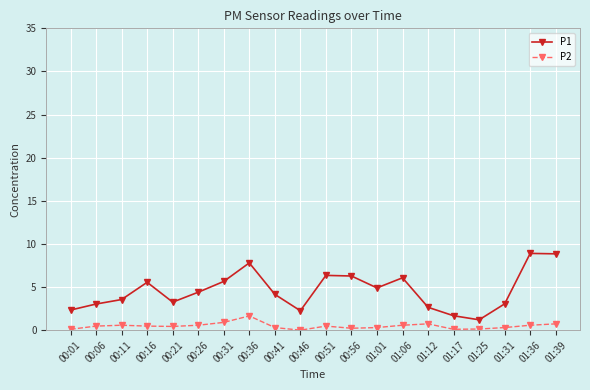

What is the label of the 14th point from the right?

00:31